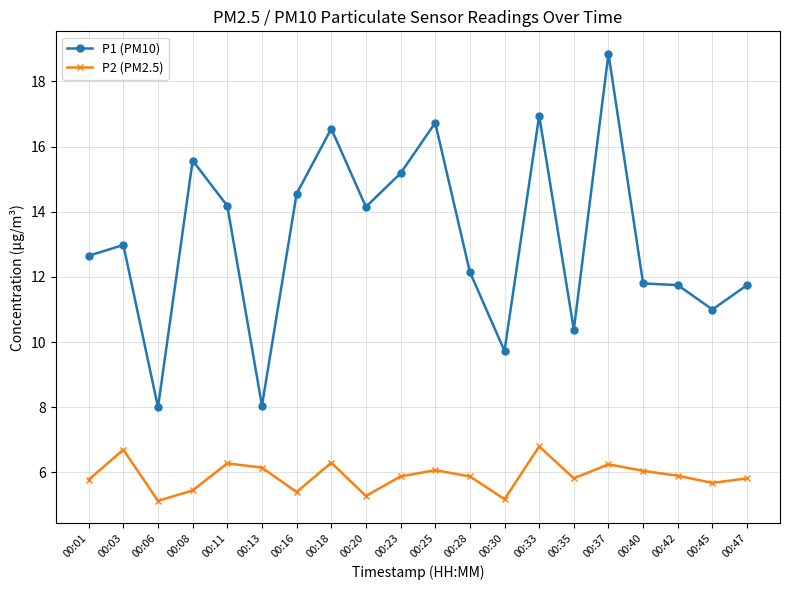

What is the difference between the second highest and second lowest values in the P2 (PM2.5) series?

1.5